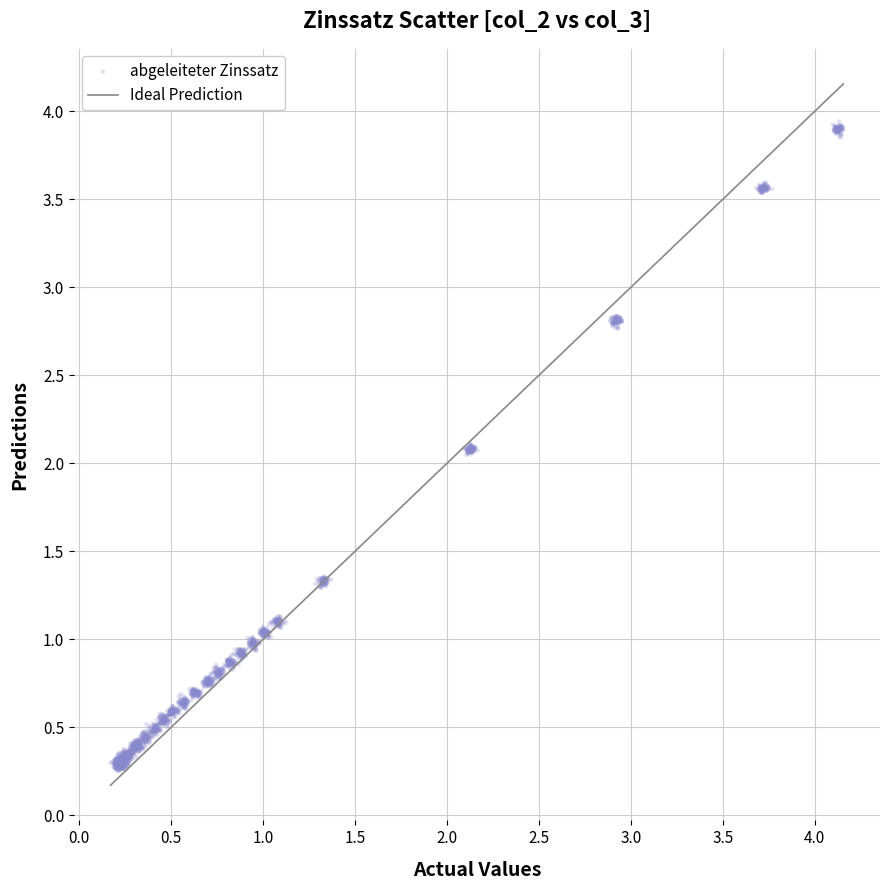

What is the range of X values (max minus min)?

4.0